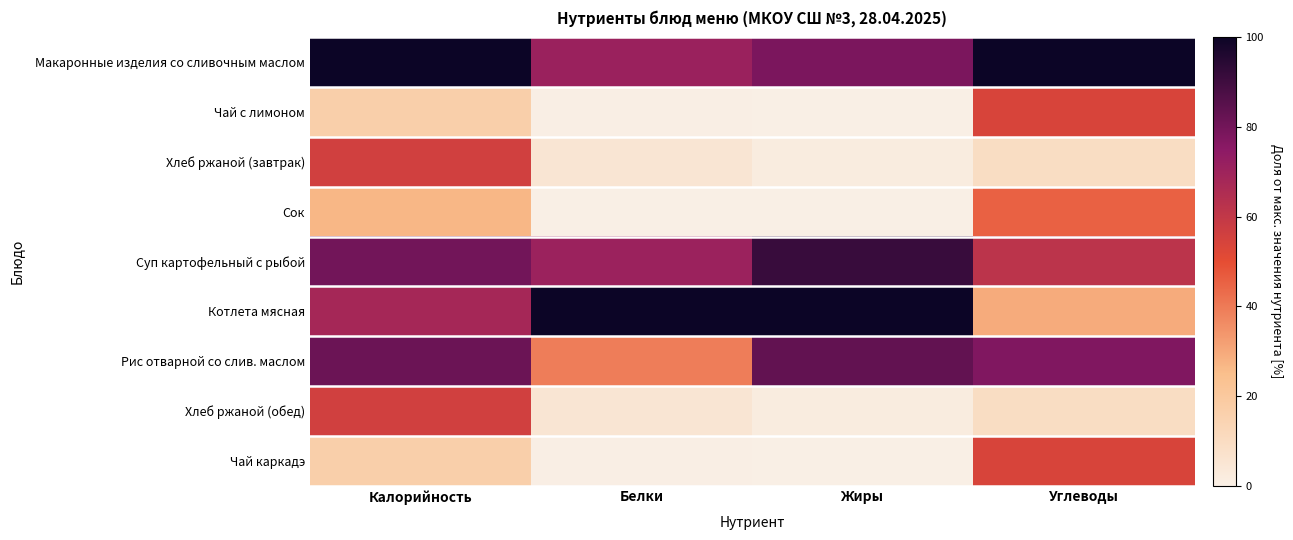

Which series has the largest range (max minus min)?

Котлета мясная